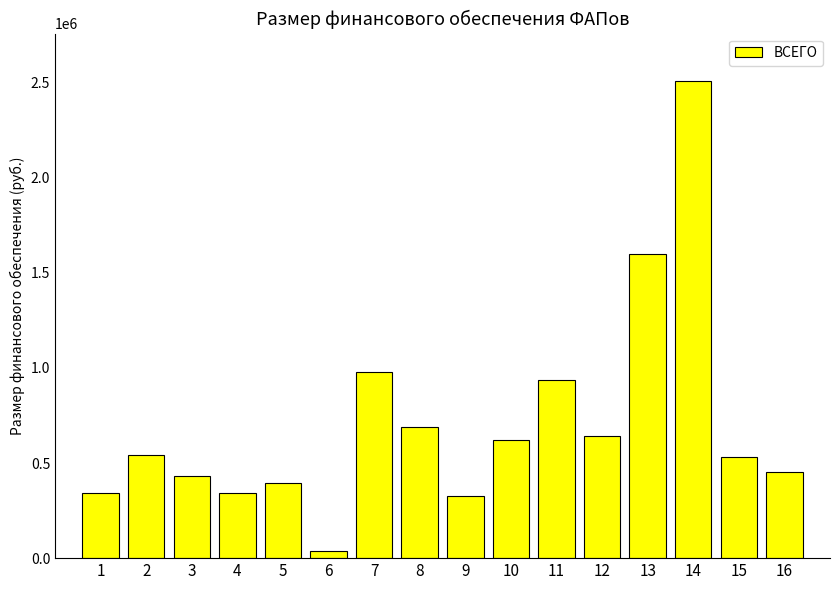

The value at 5 is 190810. True or false?

False